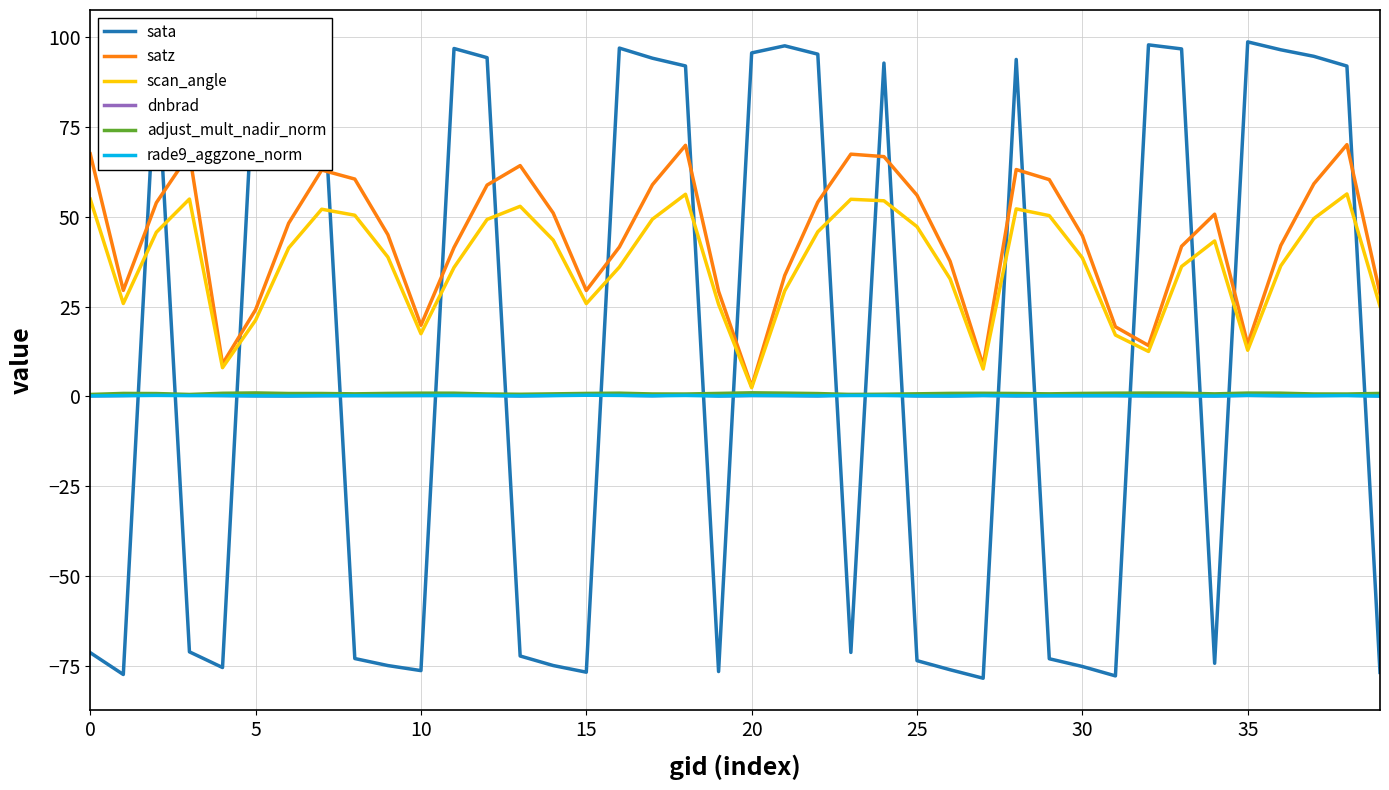

In adjust_mult_nadir_norm, how many points are lower than both neighbors (excluding endpoints)?

9